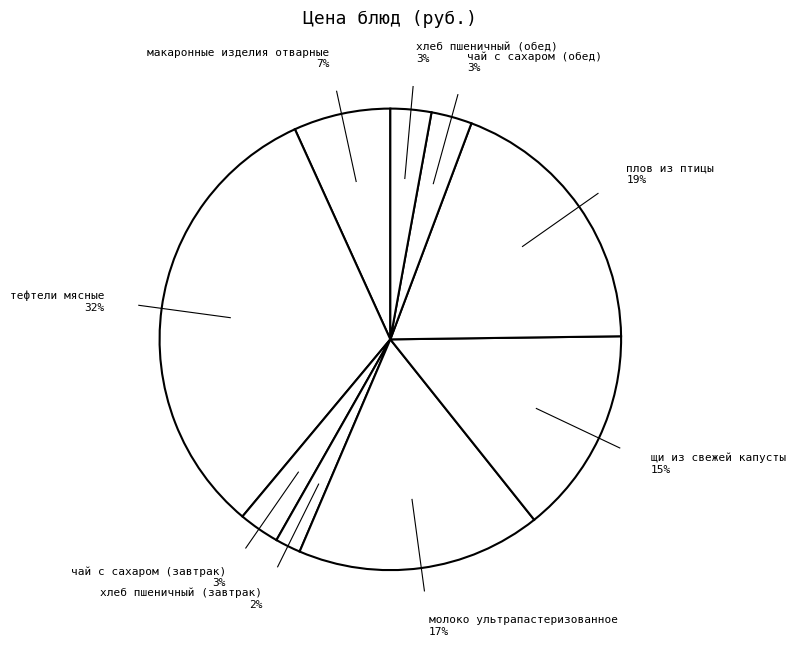

Which category has the biggest portion of the pie?

тефтели мясные